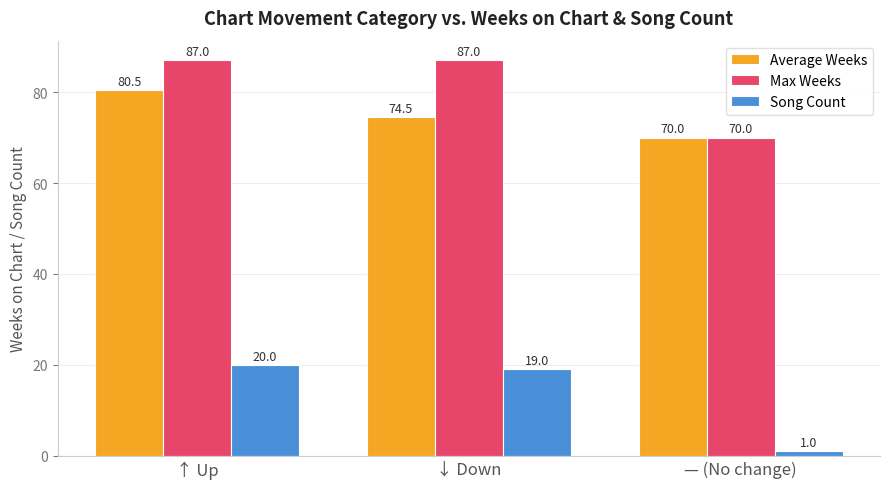

What is the difference between the highest and lowest values at — (No change)?

69.0